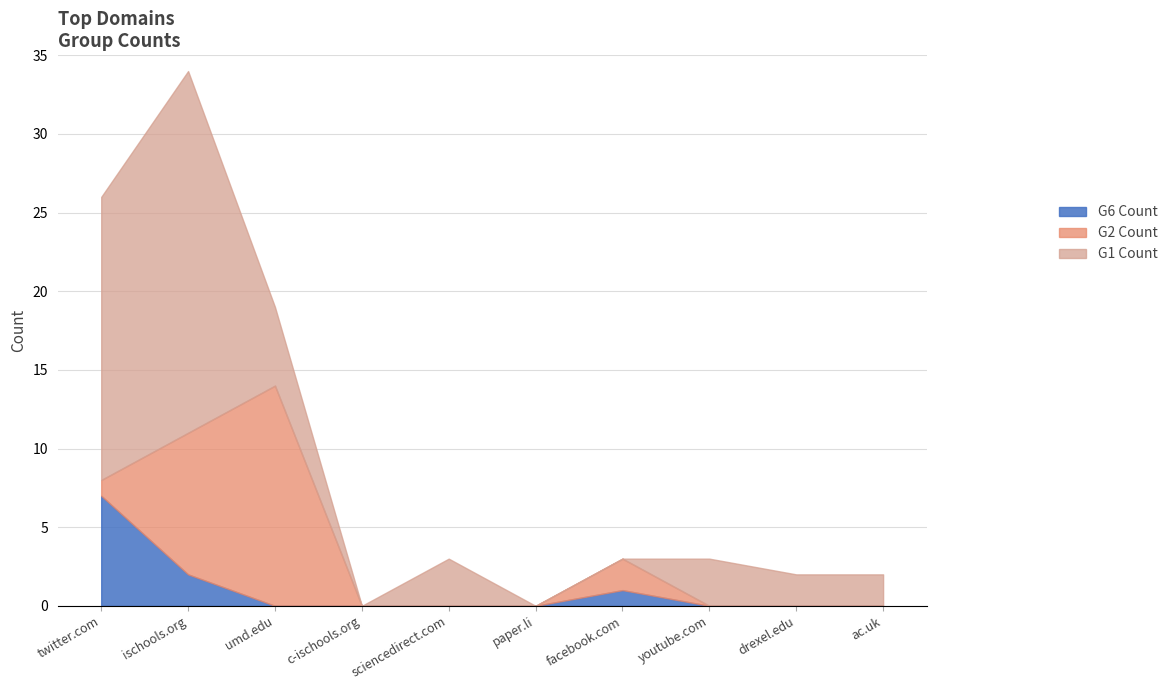

Where is G6 Count nearest to the value 3?

ischools.org